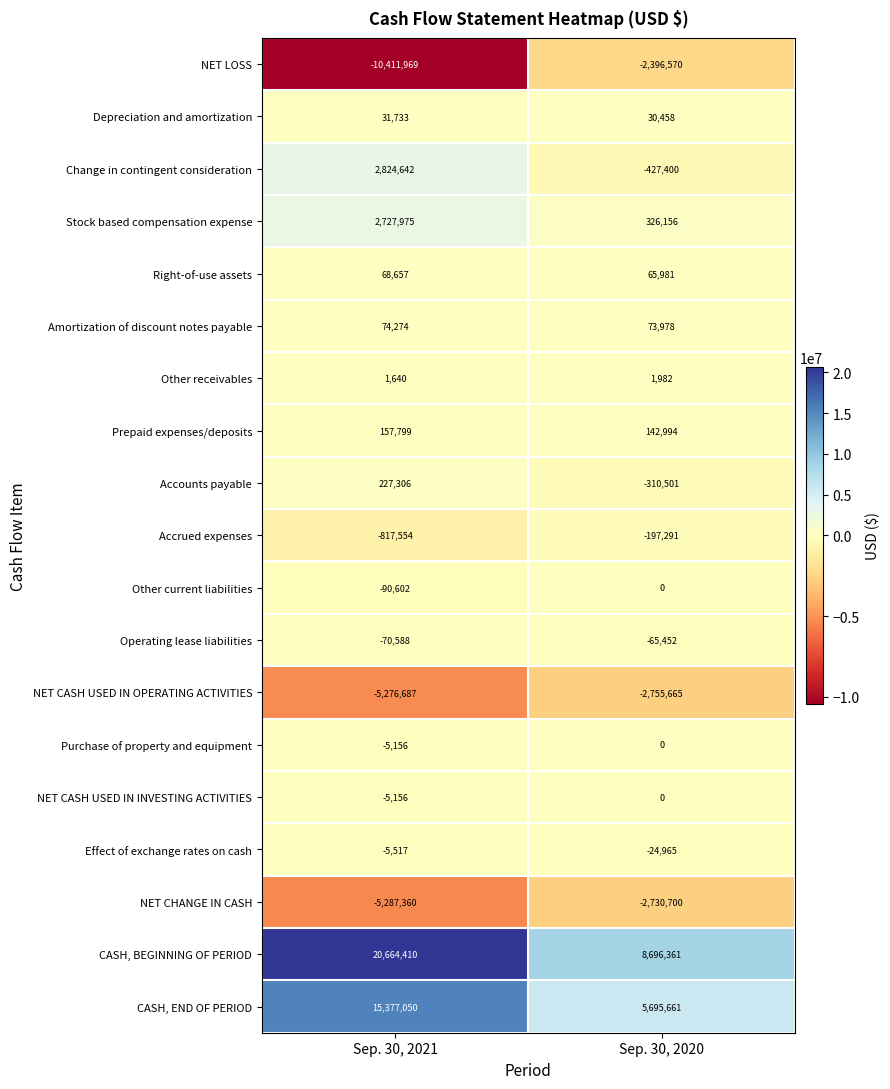

List the labels in order of NET CHANGE IN CASH value, largest first.

Sep. 30, 2020, Sep. 30, 2021